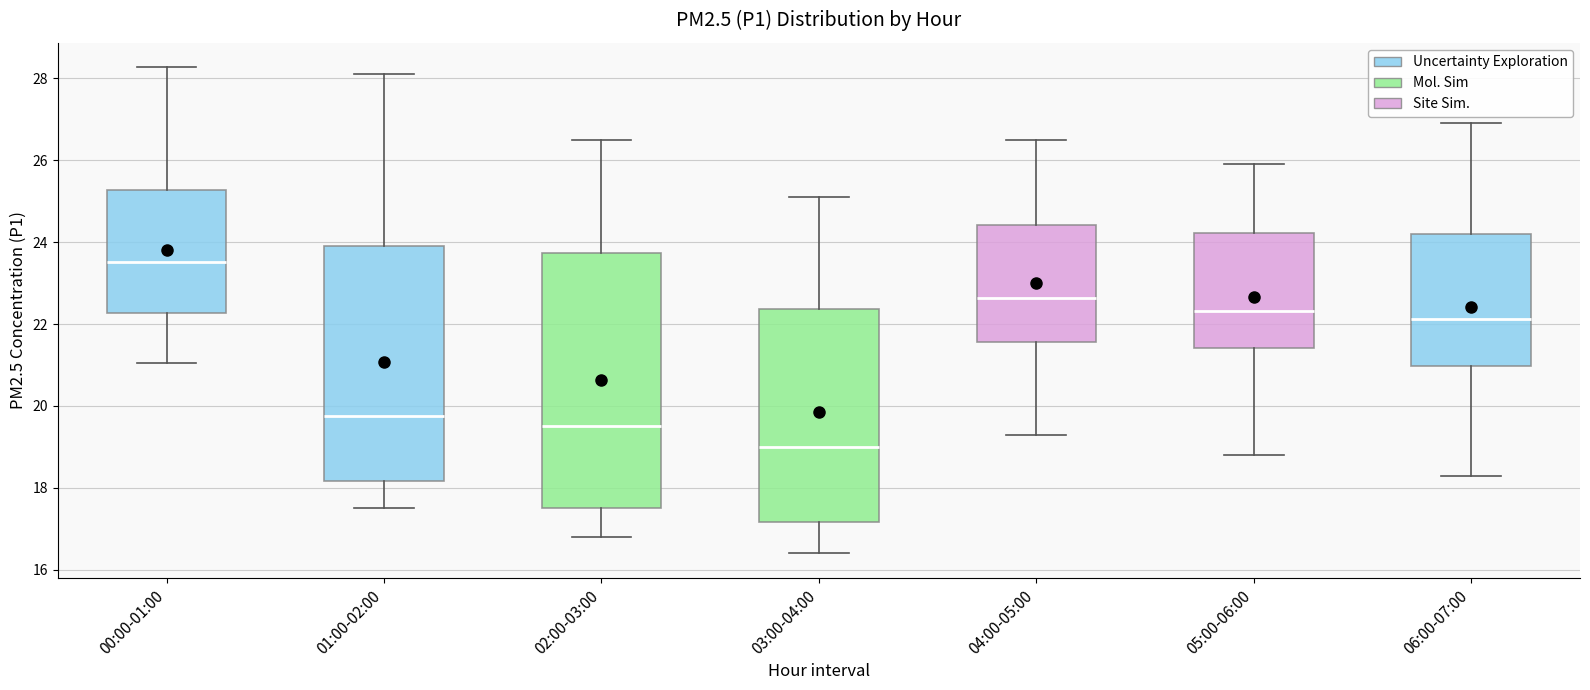

Which box is the tallest, from its lower edge to its upper edge?

02:00-03:00